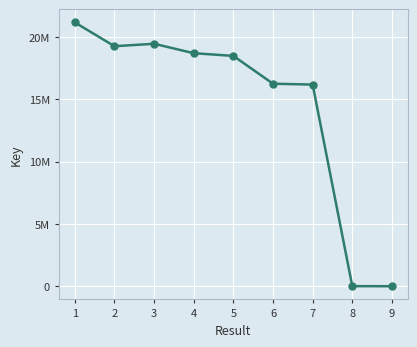

True or false: the data shows 8581 at 8.

True